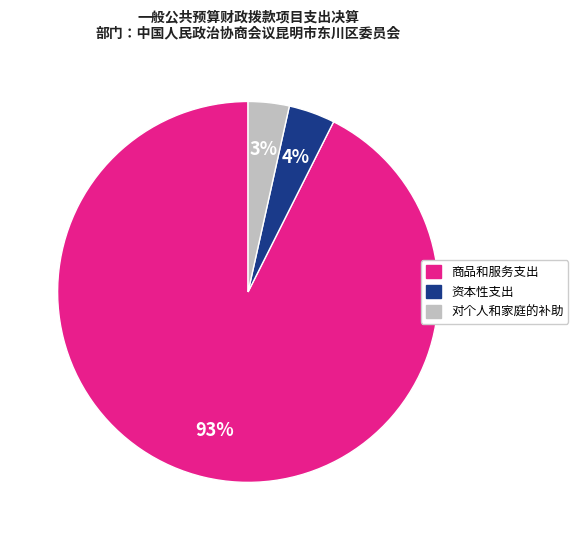

Which category accounts for the majority?

商品和服务支出